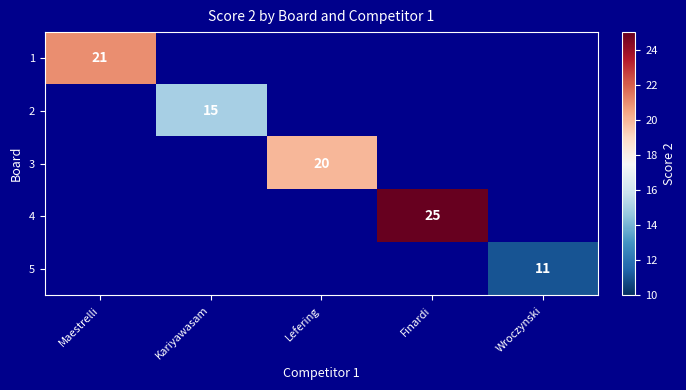

How many data points does each series have?

5